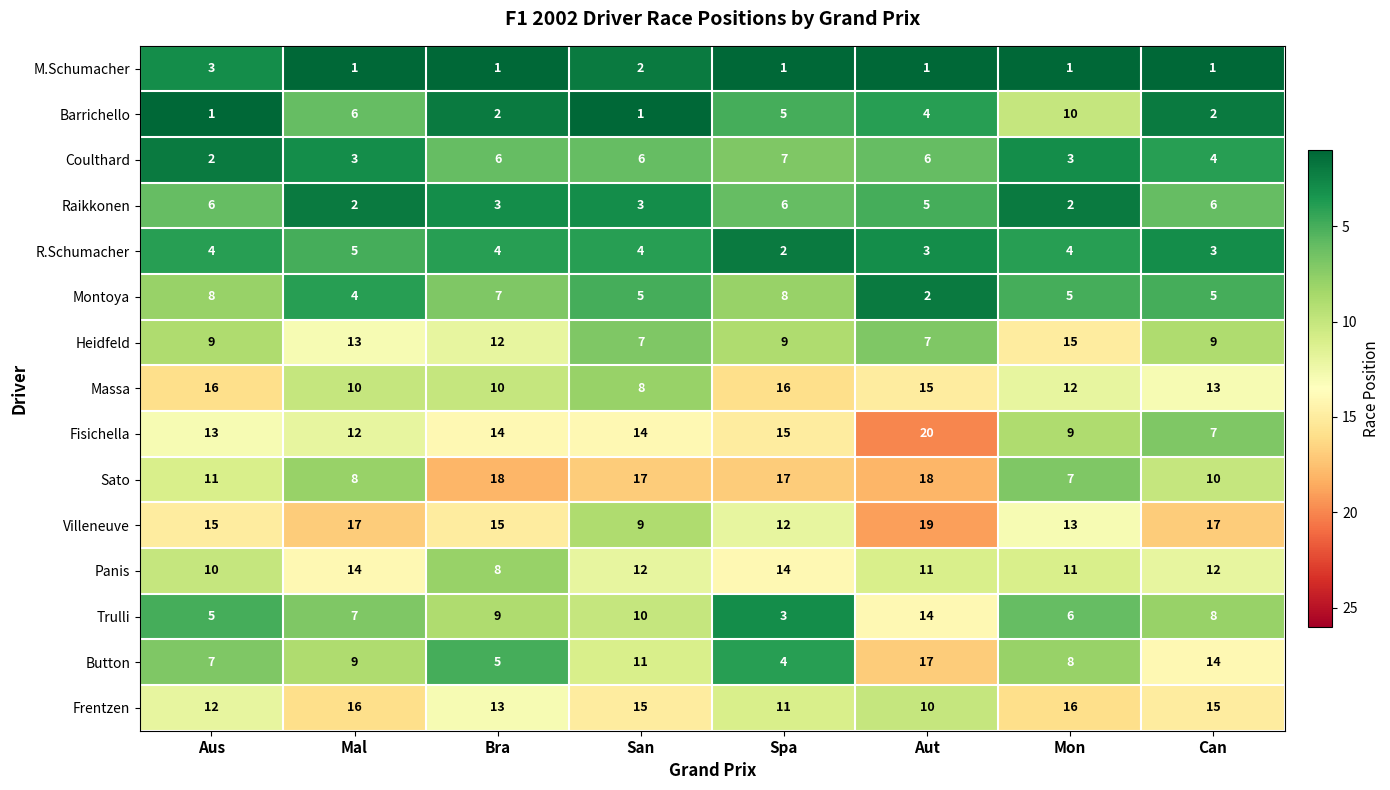

What is the sum of all M.Schumacher values?

11